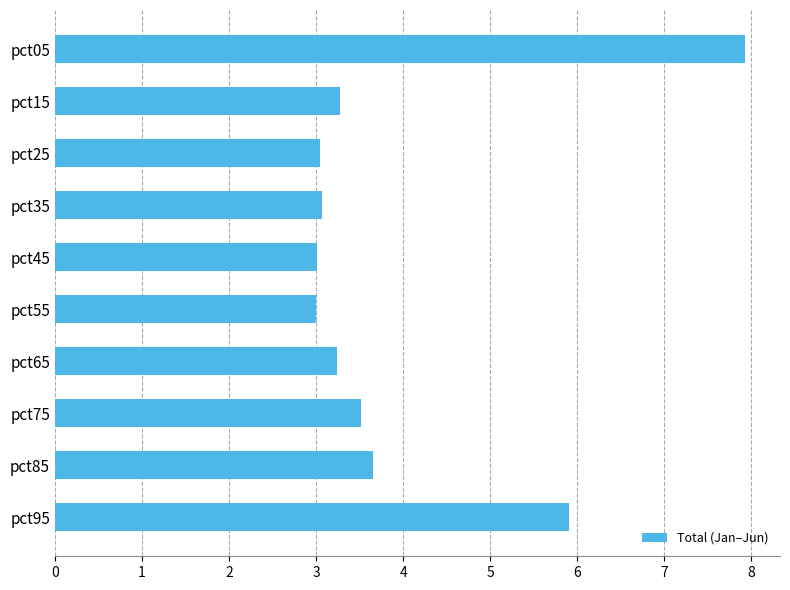

The chart shows a value of 4.6 at pct55. True or false?

False